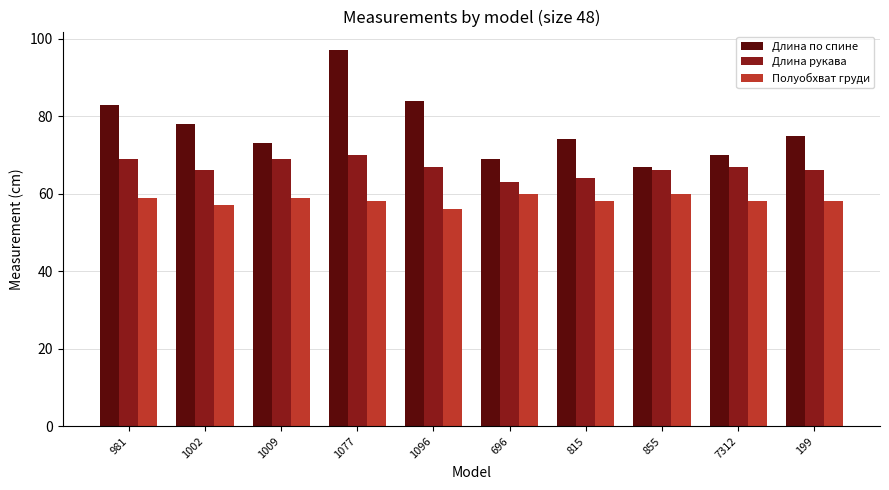

Is the value of Длина по спине at 1096 greater than the value of Длина рукава at 7312?

Yes